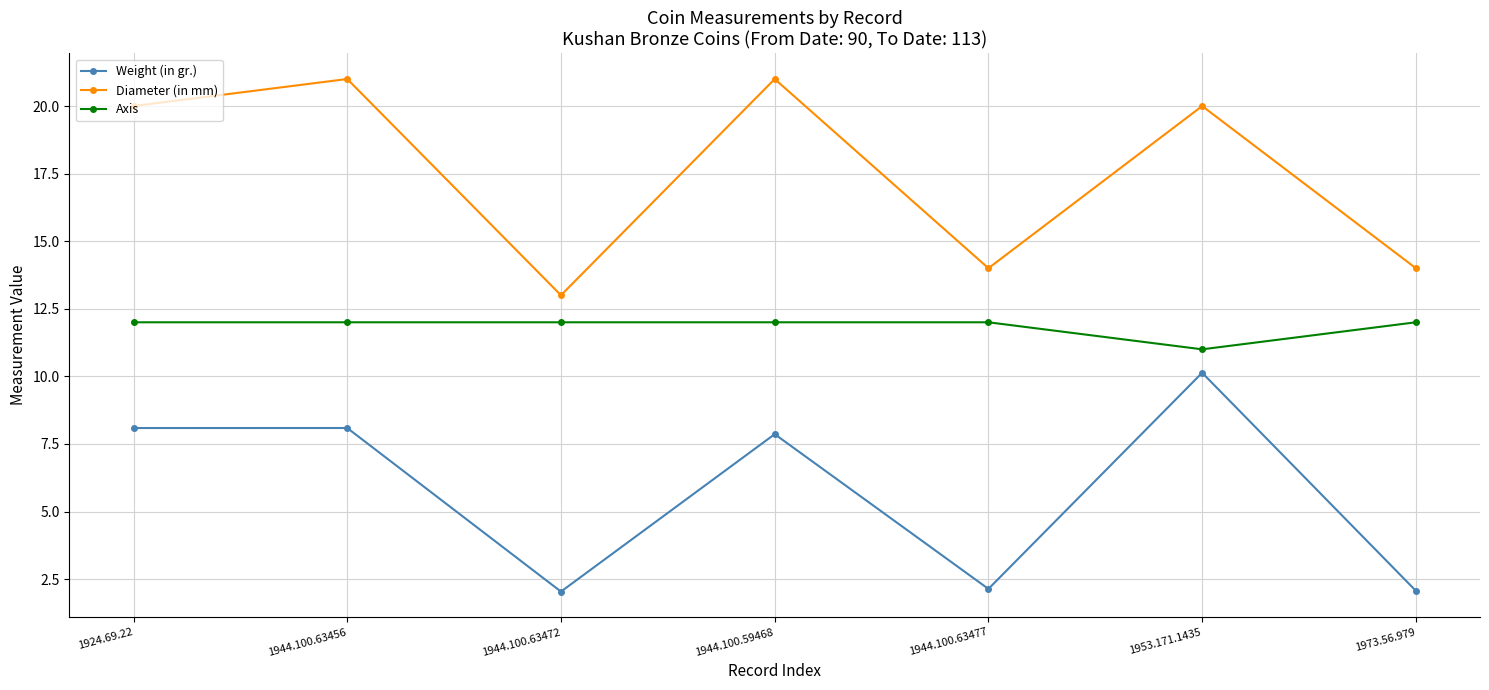

What is the label of the 6th point from the left?

1953.171.1435